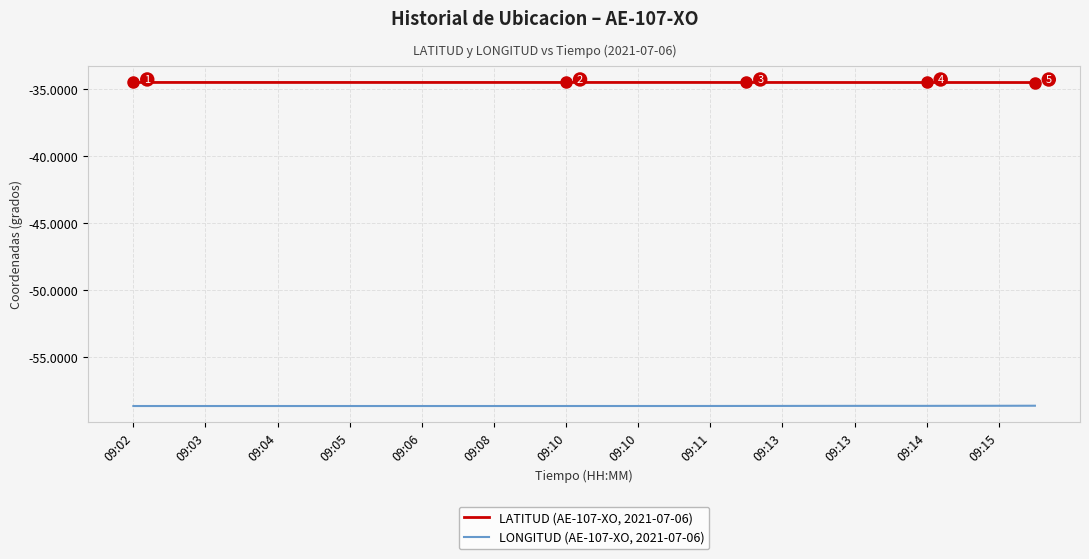

Which series has the largest total across all categories?

LATITUD (AE-107-XO, 2021-07-06)